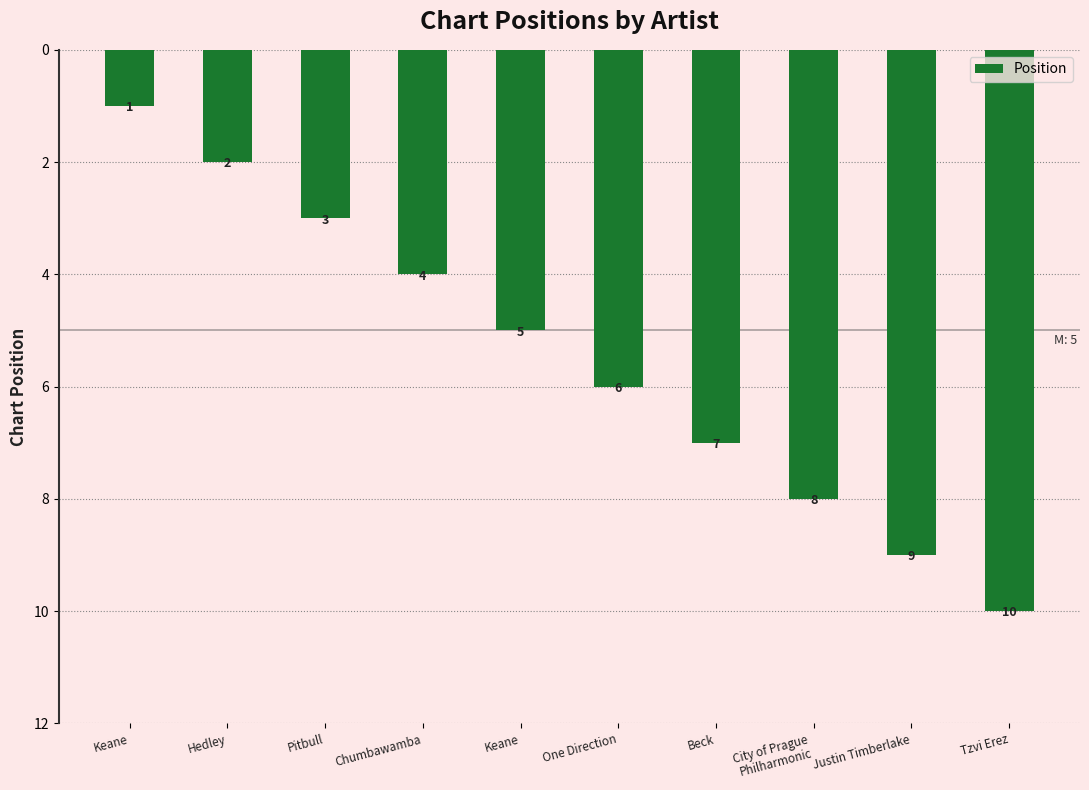

Are the bars grouped side by side (vs. stacked)?

No